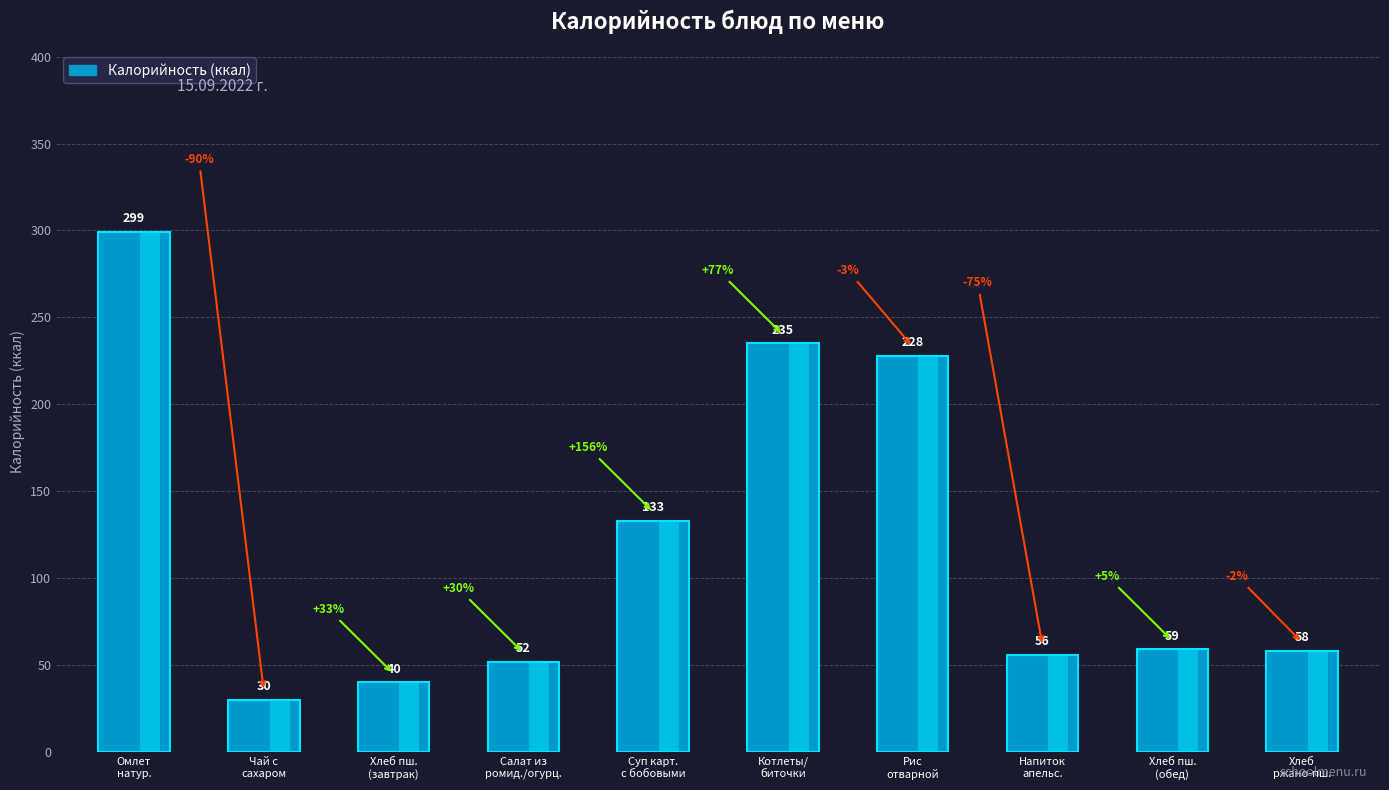

What is the change in value from Рис
отварной to Напиток
апельс.?

-172